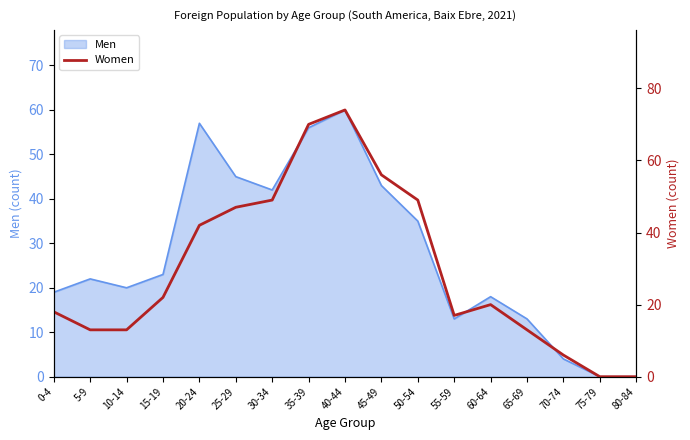

What position from the left is 20-24?

5